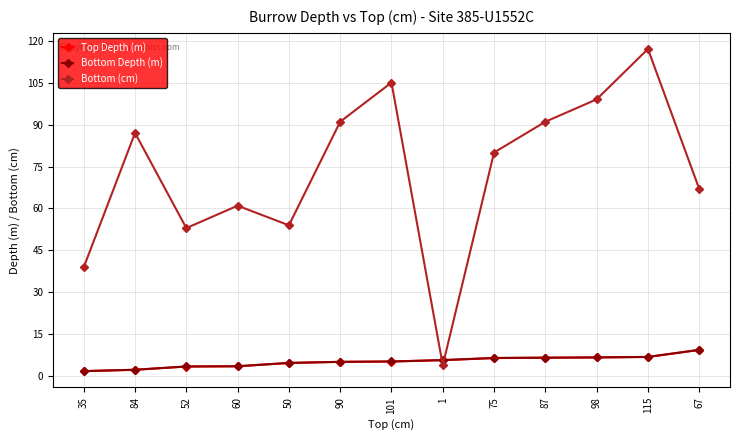

How many times do Bottom (cm) and Bottom Depth (m) cross each other?

2